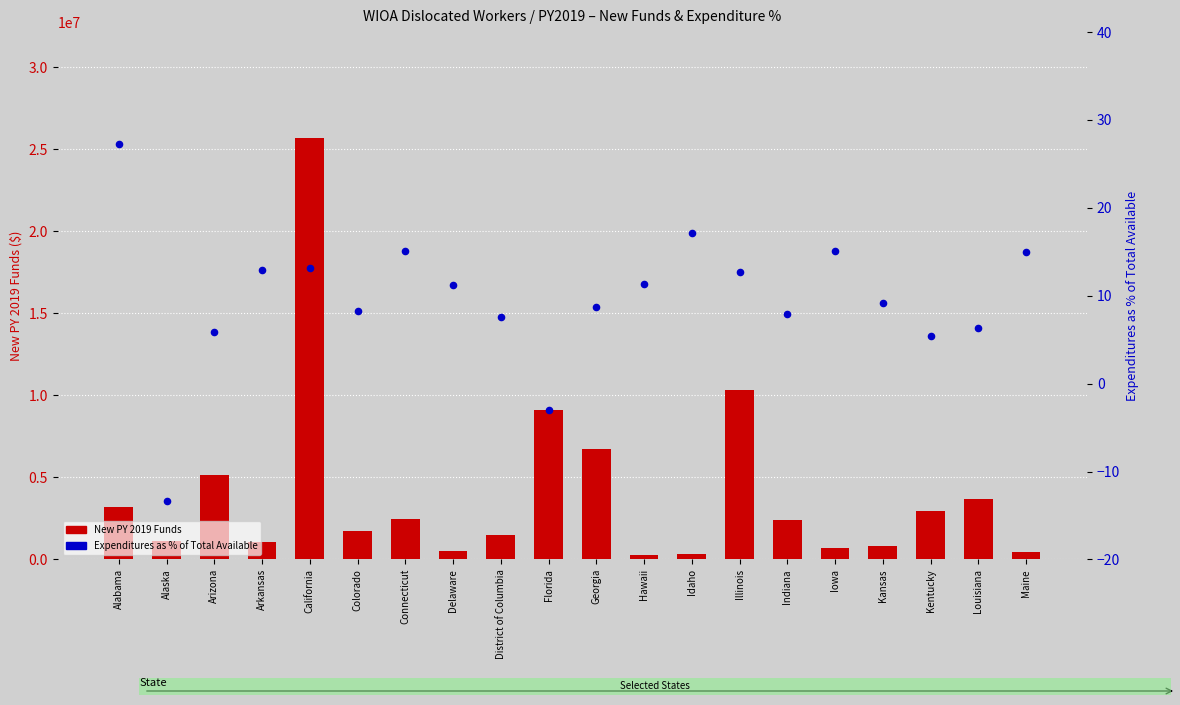

At how many categories does at least one series exceed 21712315?

1